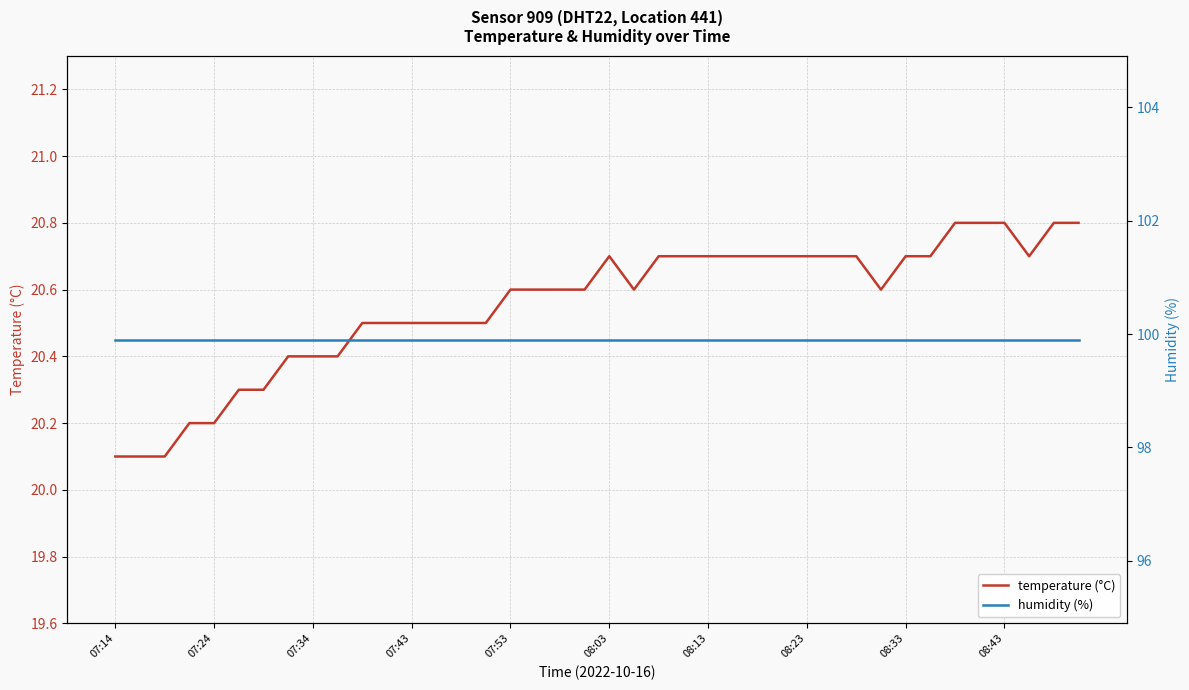

The temperature (°C) series shows 20.7 at 08:23. True or false?

True